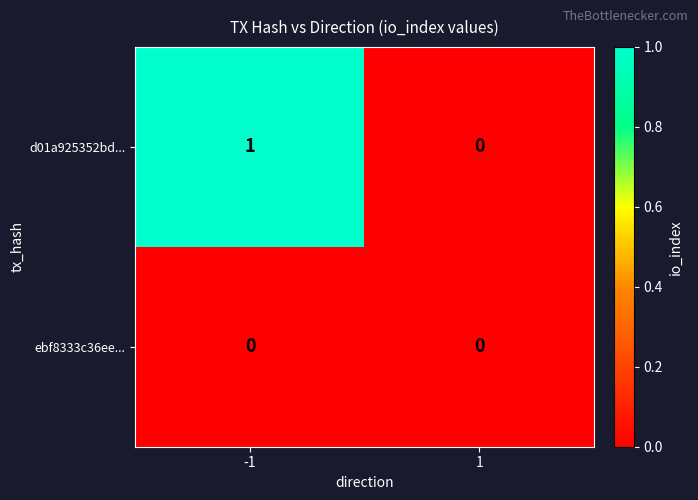

Is it true that d01a925352bd... equals 0 at -1?

False